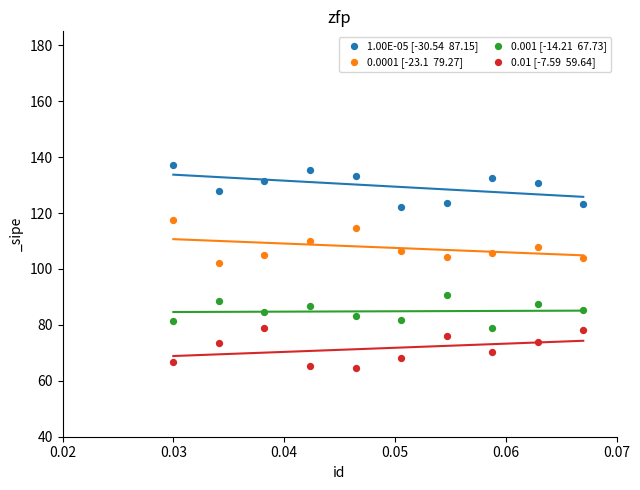

Across all series, what Y value is closest to 100?

102.2